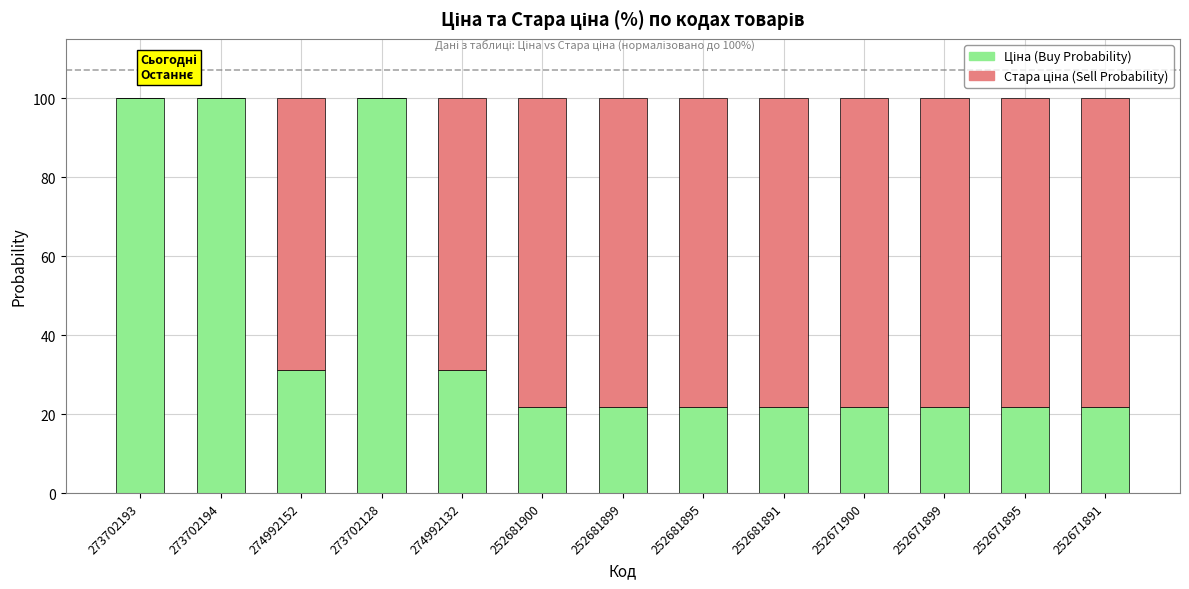

What is the total value across all series at 274992152?

100.0